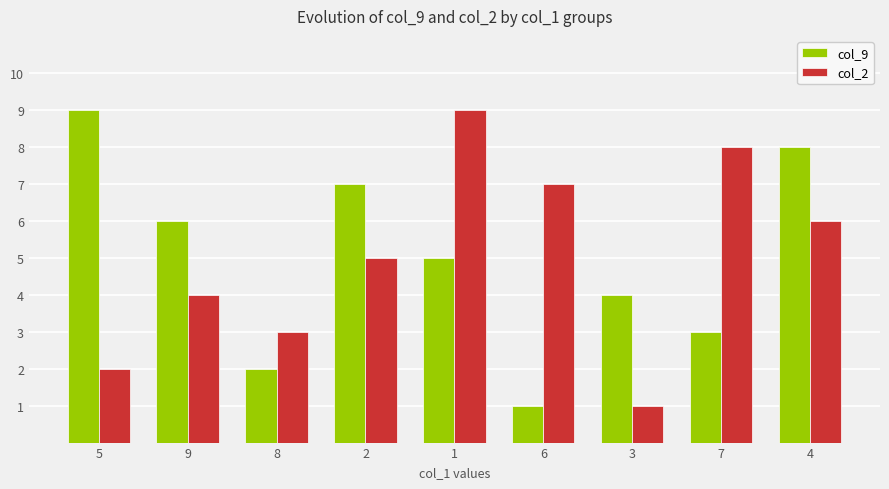

What is the sum of the col_9 values at 5 and 7?

12